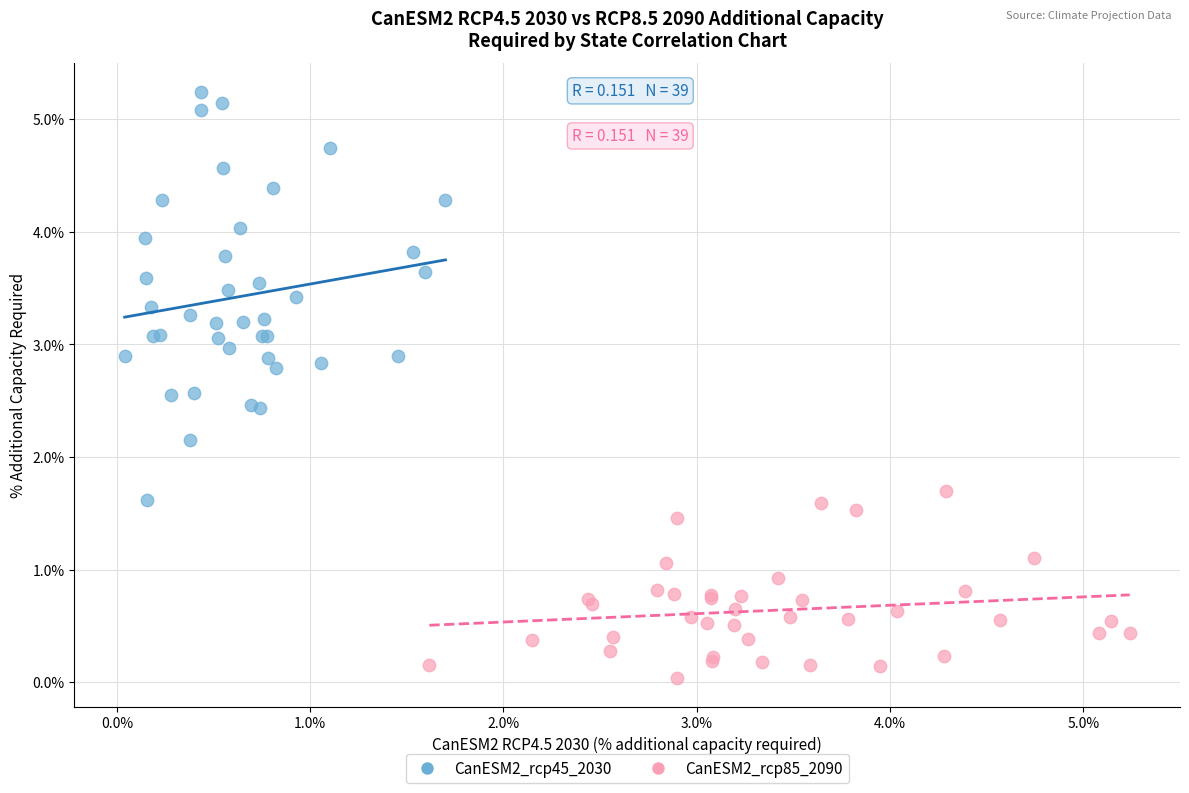

Which series has the widest spread of Y values?

CanESM2_rcp45_2030